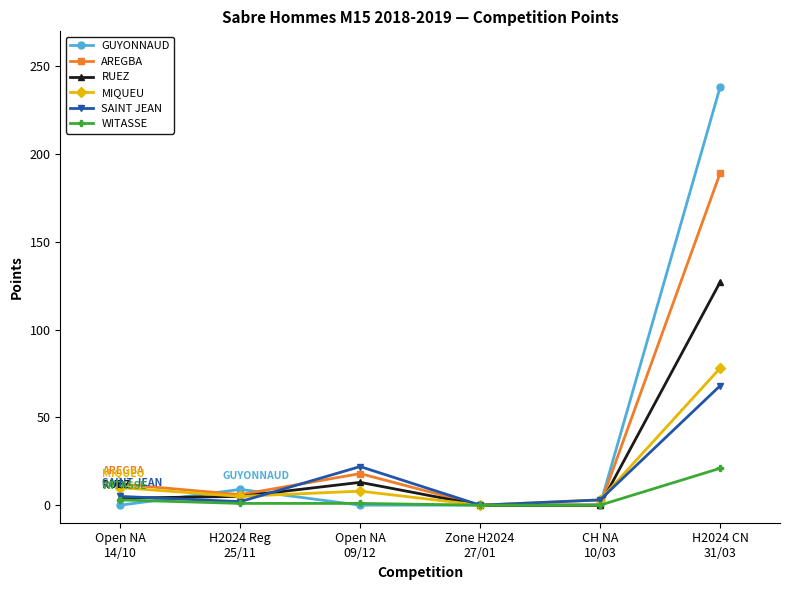

What is the total value across all series at CH NA
10/03?

6